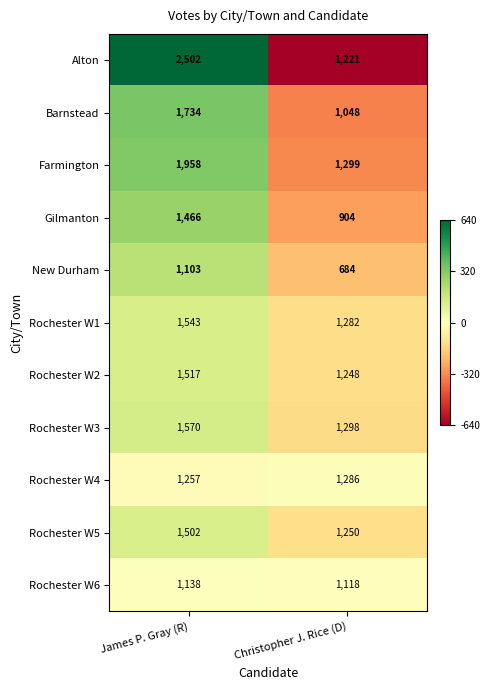

The value of Farmington at Christopher J. Rice (D) is 718. True or false?

False